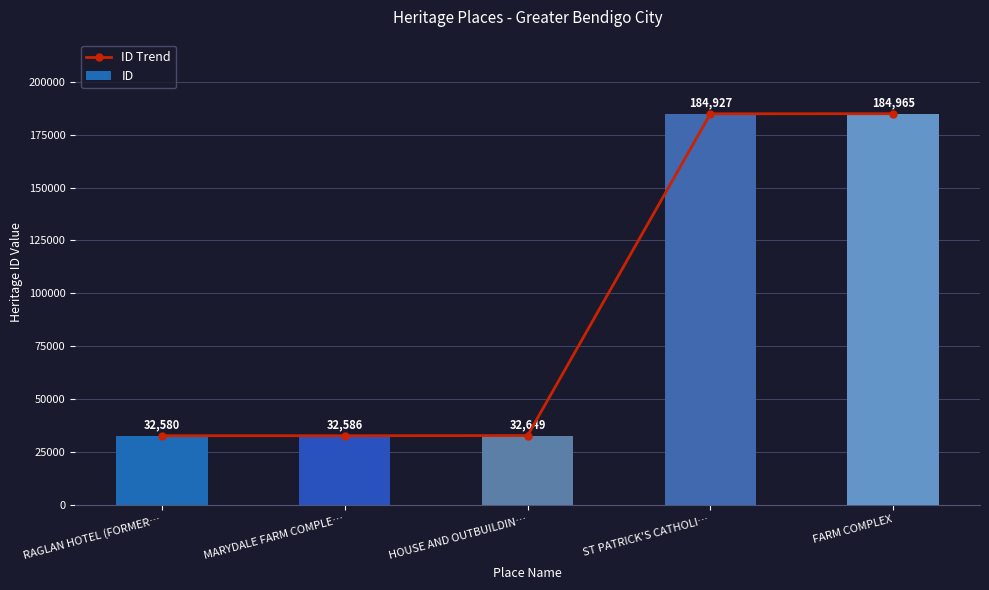

True or false: ID has a value of 112394 at ST PATRICK'S CATHOLI….

False